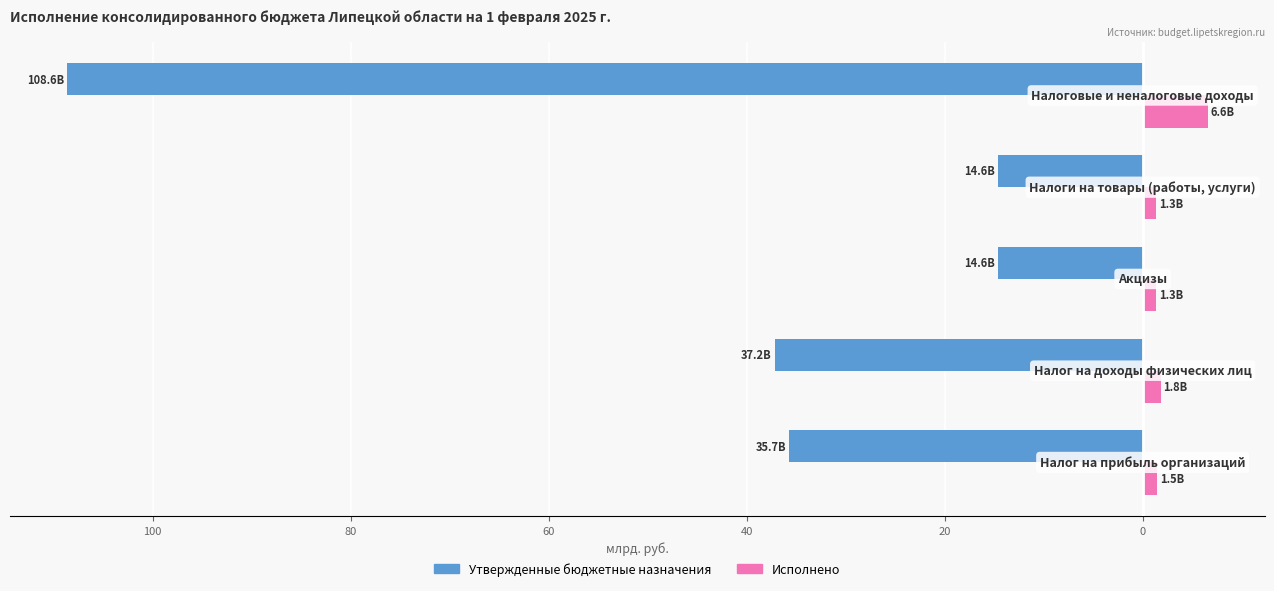

Reading right to left, extract all data points from this chart.

Утвержденные бюджетные назначения: -108.6	-14.6	-14.6	-37.2	-35.7
Исполнено: 6.6	1.3	1.3	1.8	1.5